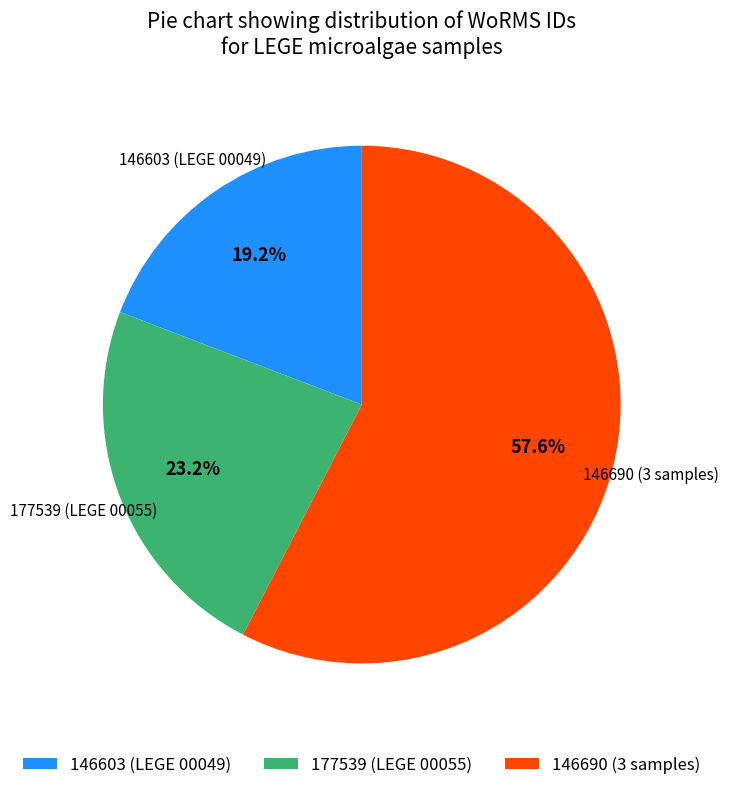

What is the smallest slice in the pie chart?

146603 (LEGE 00049)